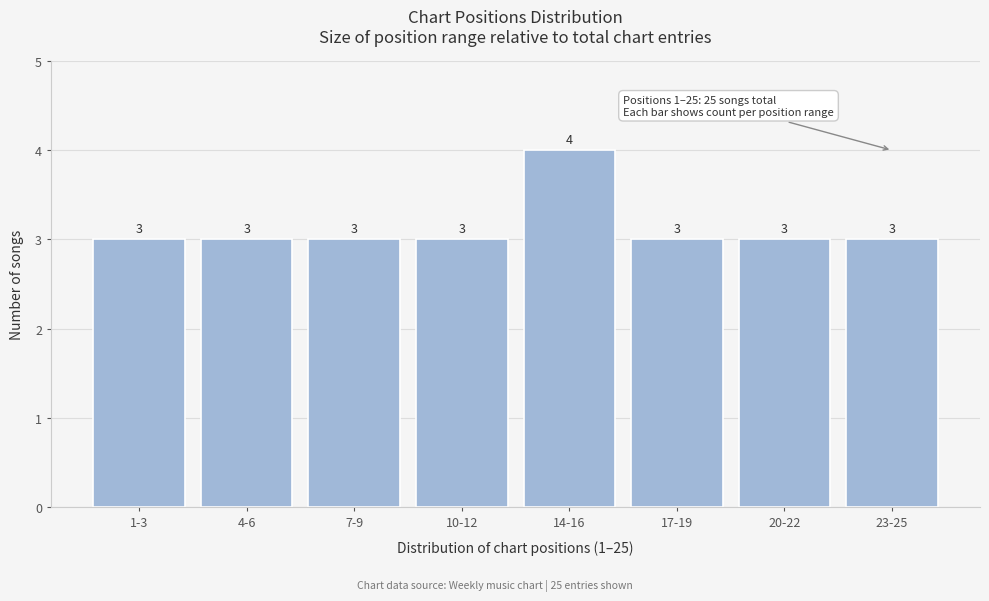

Reading left to right, transcribe all the data shown in this chart.

1-3=3	4-6=3	7-9=3	10-12=3	14-16=4	17-19=3	20-22=3	23-25=3